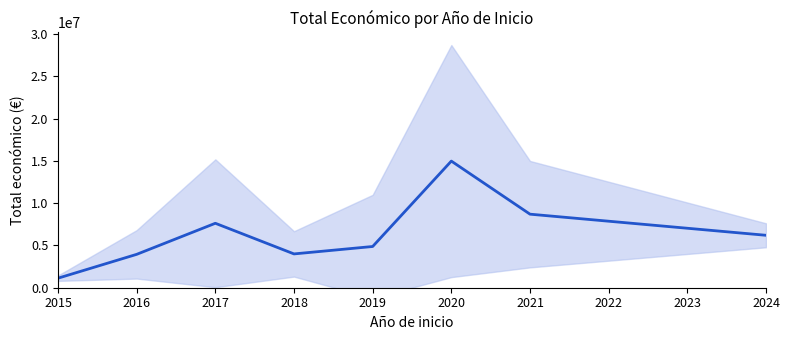

What is the sum of the values at 2021 and 2020?

23668682.3